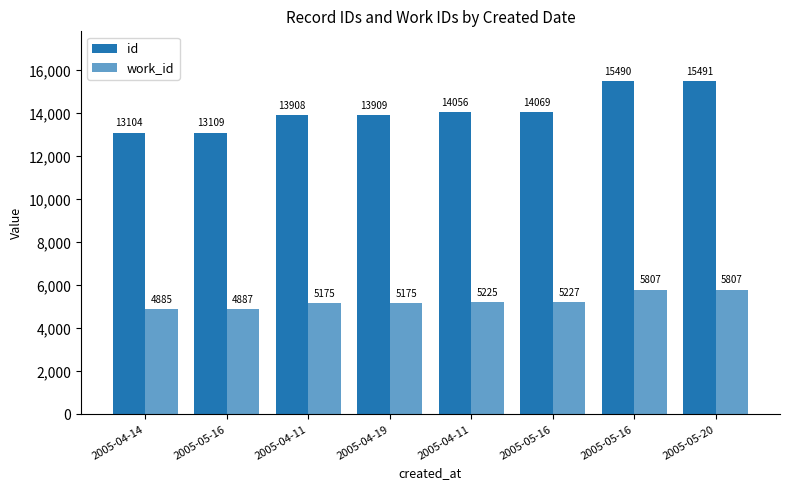

Where is id nearest to the value 14297?

2005-05-16